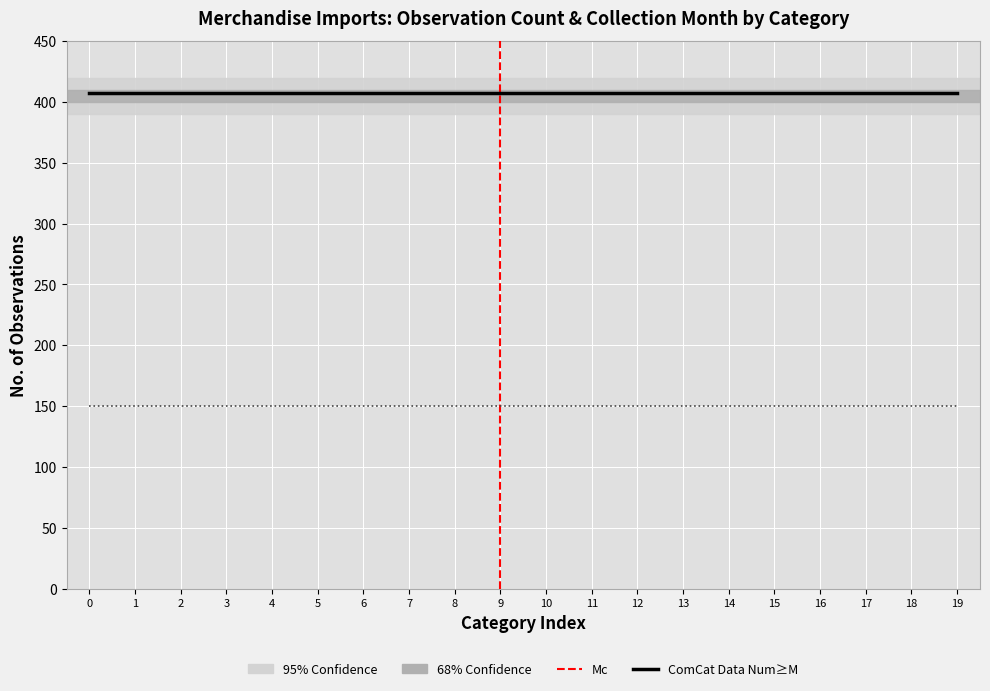

What is the average value of the No. Obs. series?

407